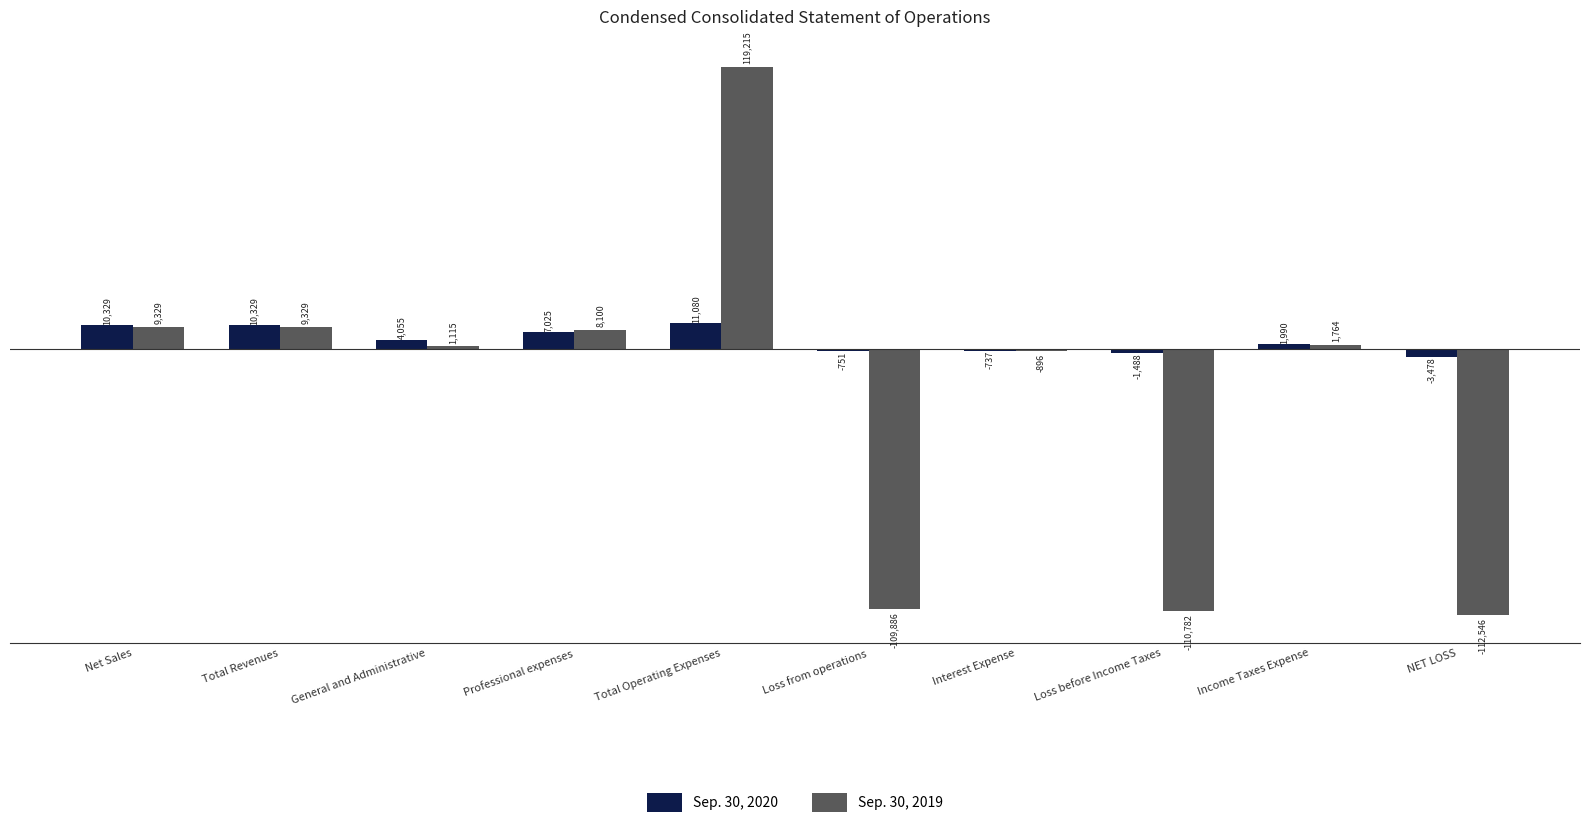

Which series has the largest total across all categories?

Sep. 30, 2020